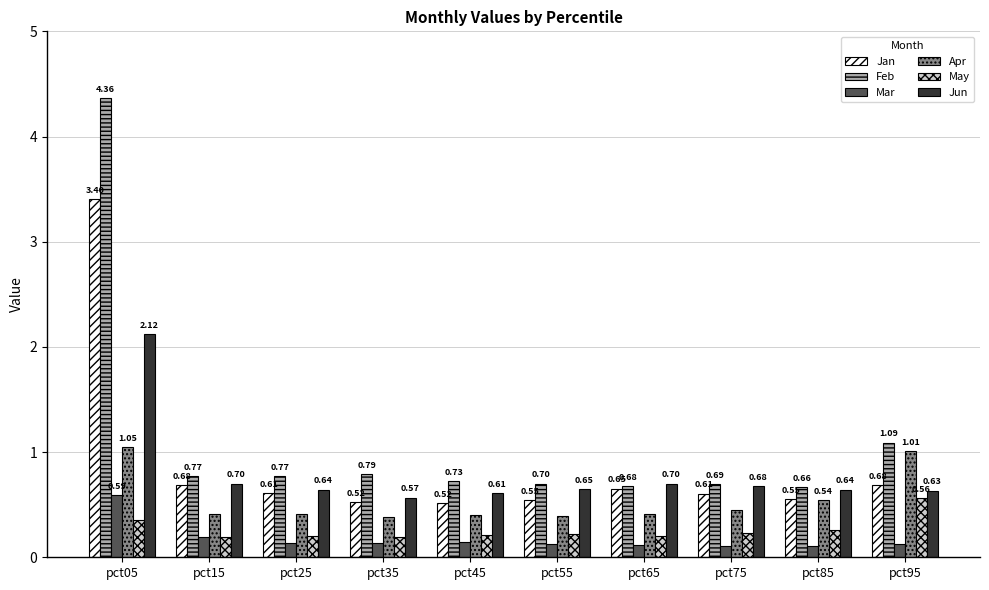

What is the sum of all Feb values?

11.2